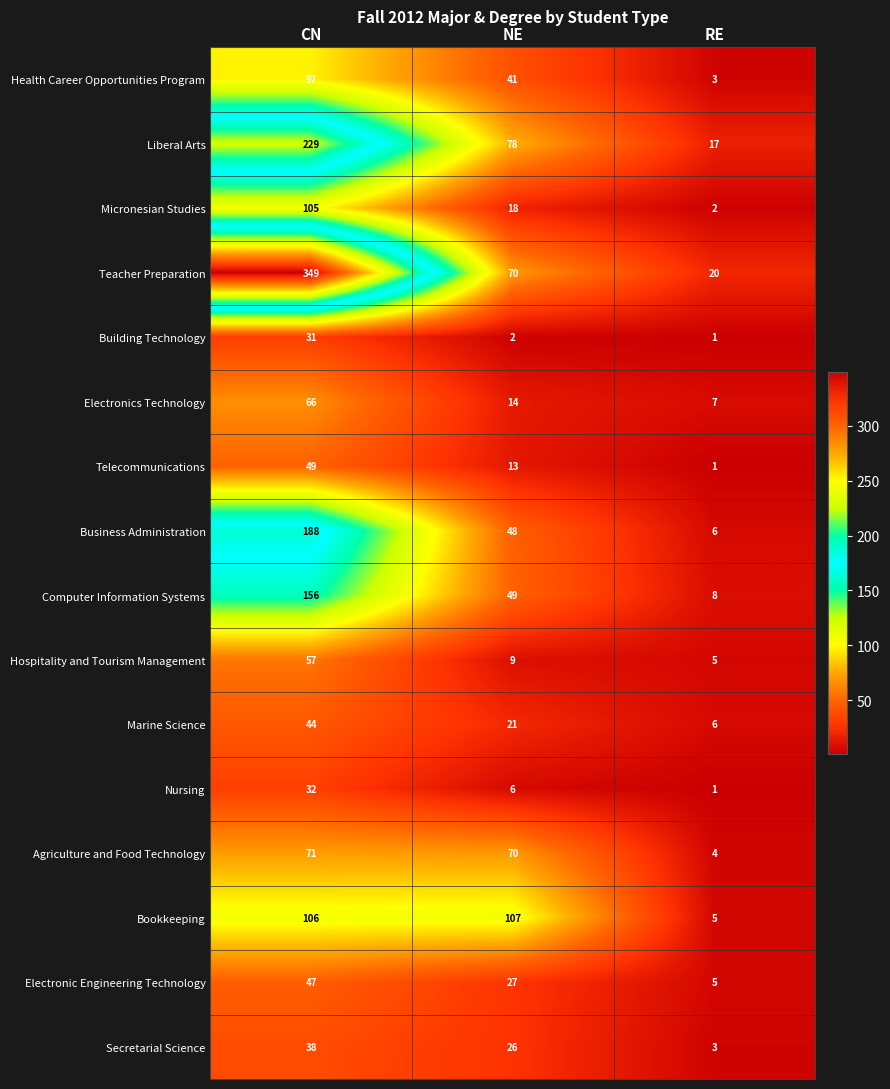

Which category has the lowest value across all series?

RE